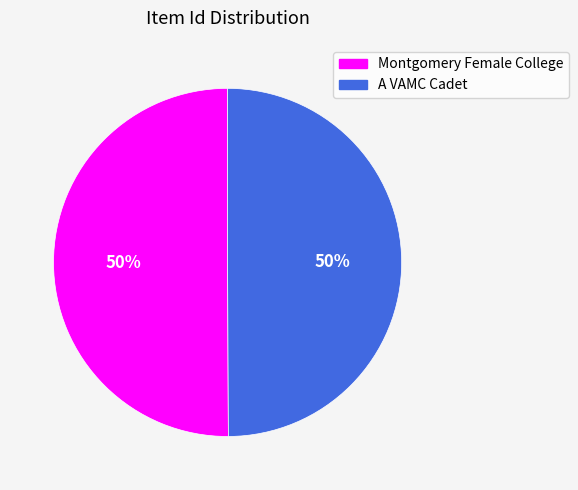

Approximately how many times larger is the value at Montgomery Female College compared to A VAMC Cadet?

1.0